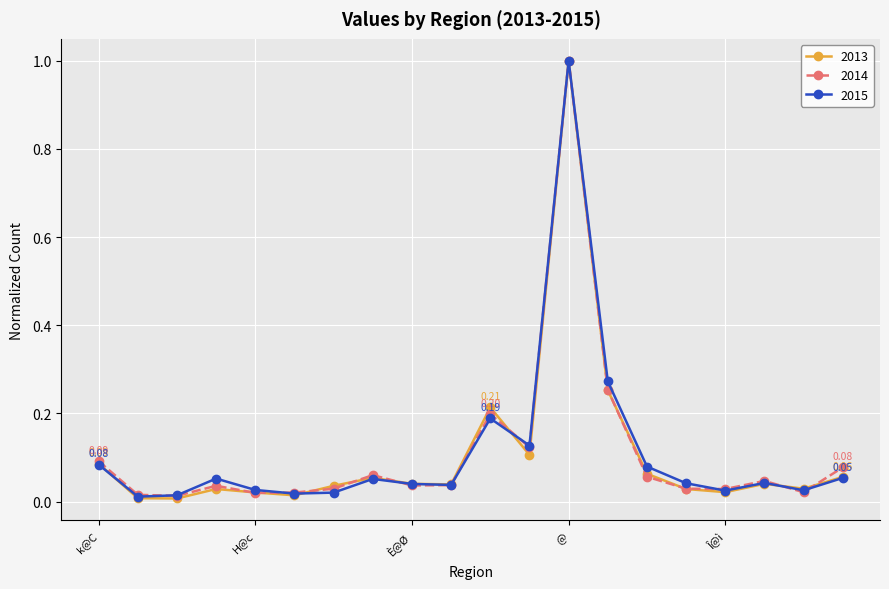

True or false: 2015 and 2014 cross at least once.

True